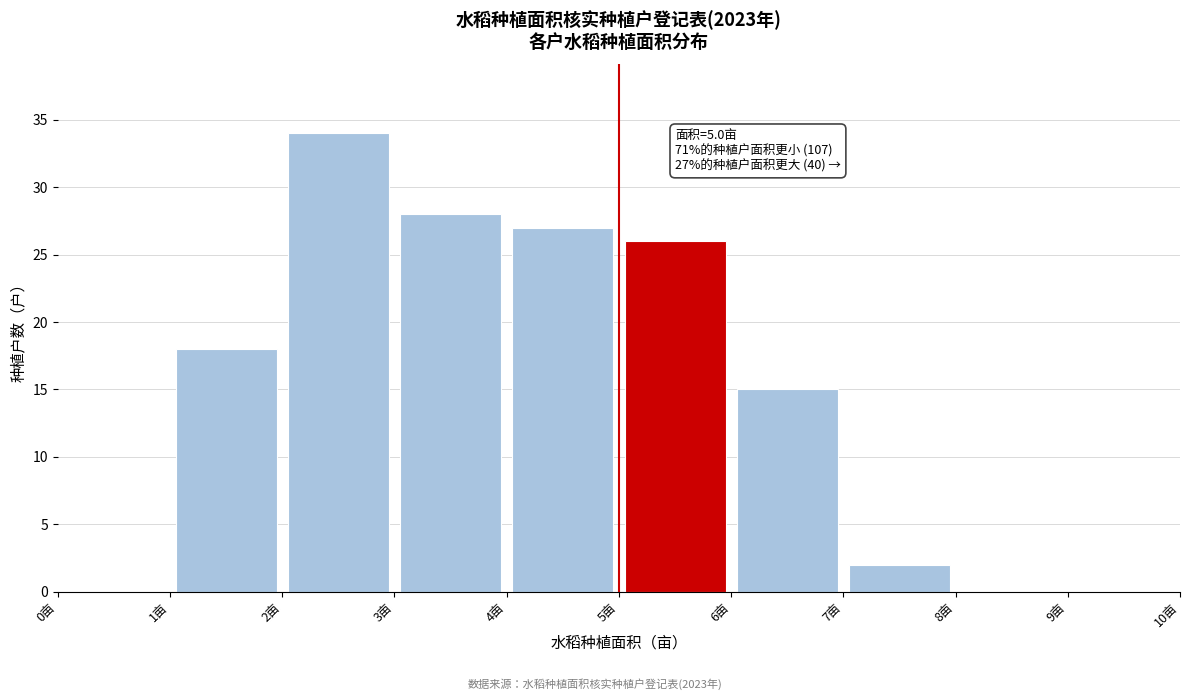

Which range on the x-axis has the tallest bar?

2 to 3